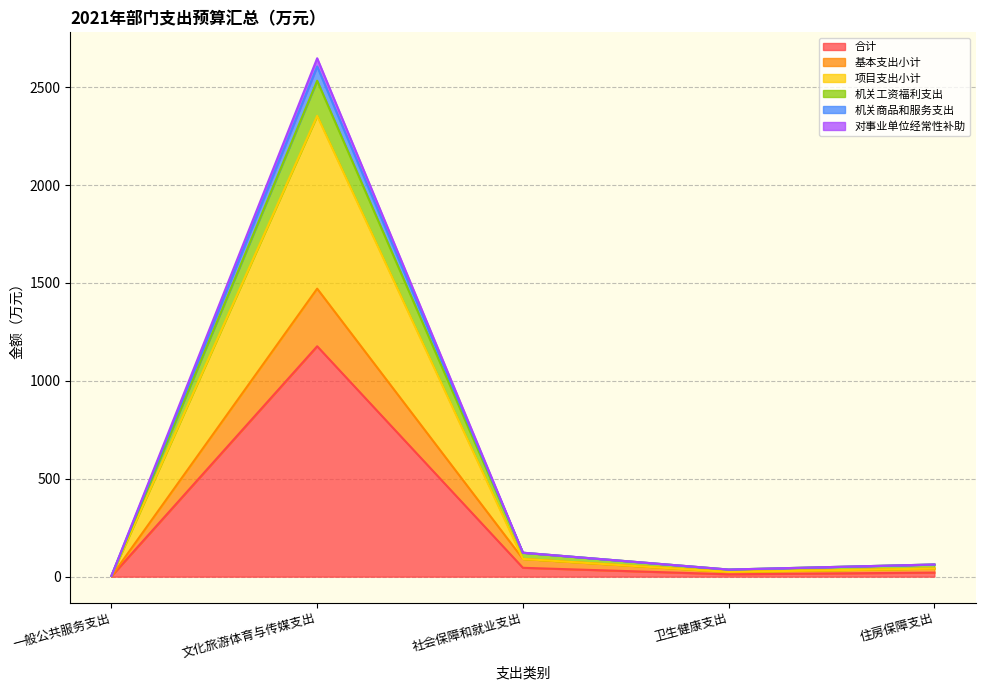

What are all the series names shown in the legend?

合计, 基本支出小计, 项目支出小计, 机关工资福利支出, 机关商品和服务支出, 对事业单位经常性补助